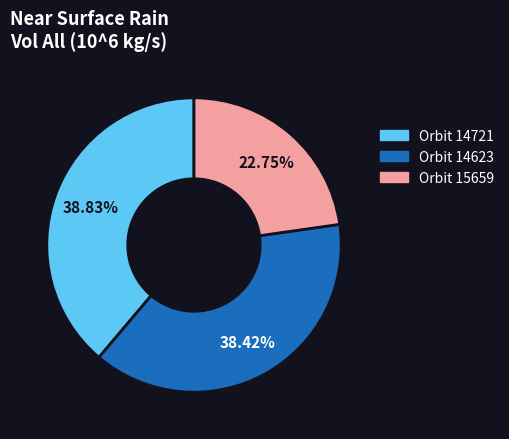

Is there a majority slice in this chart?

No